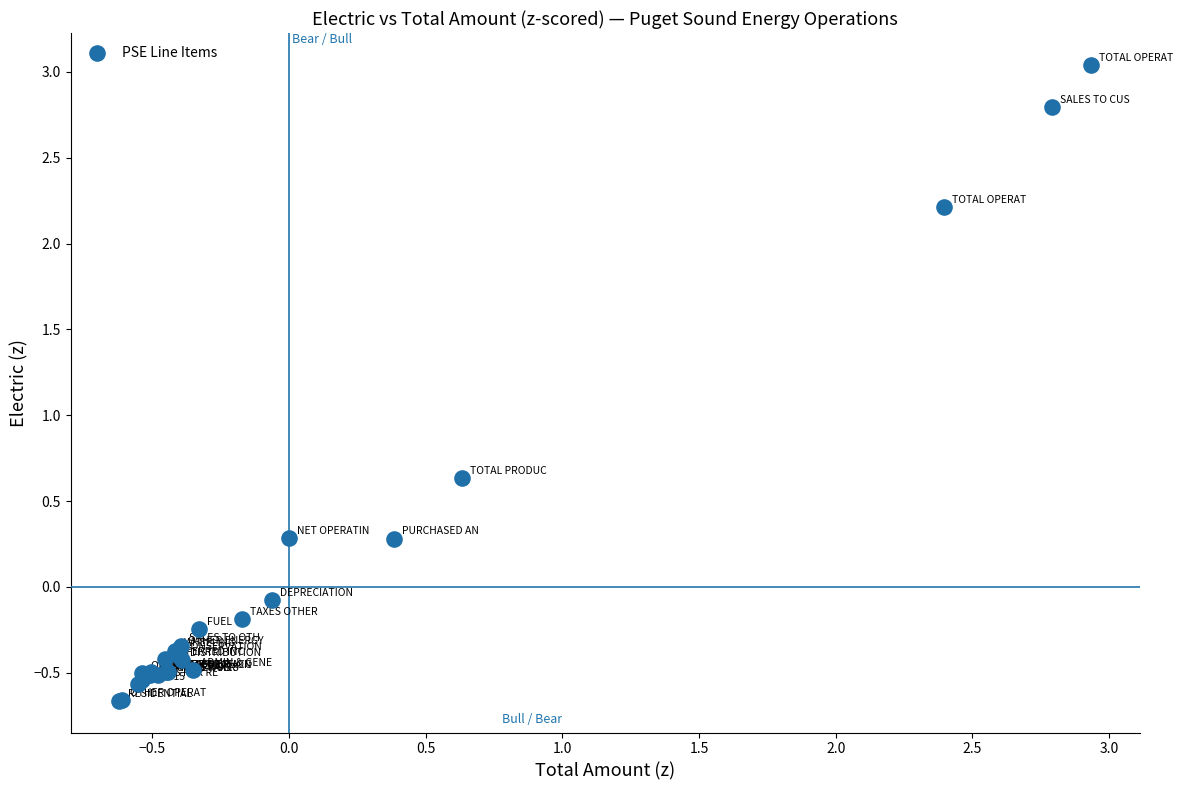

What Y value in the scatter plot is closest to 1?

0.6